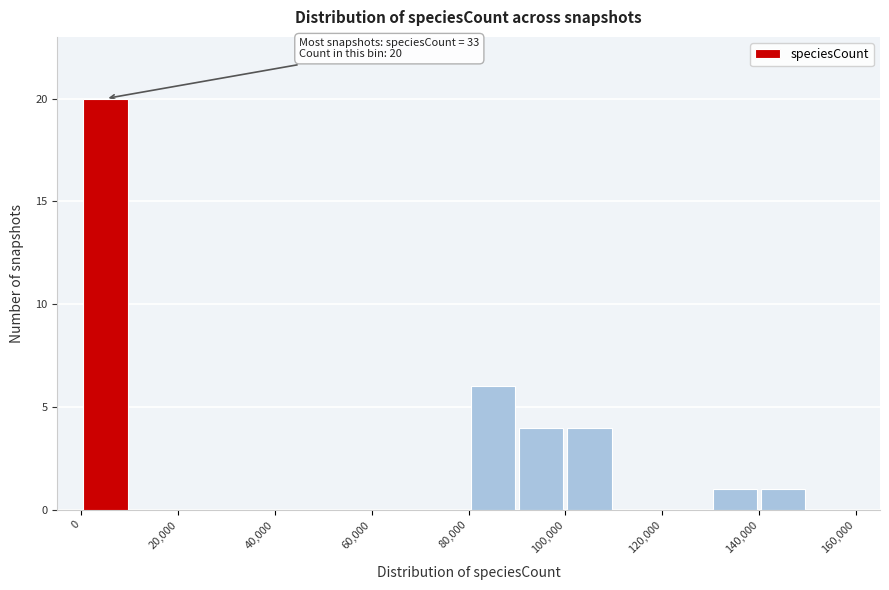

Which range on the x-axis has the tallest bar?

0 to 10000